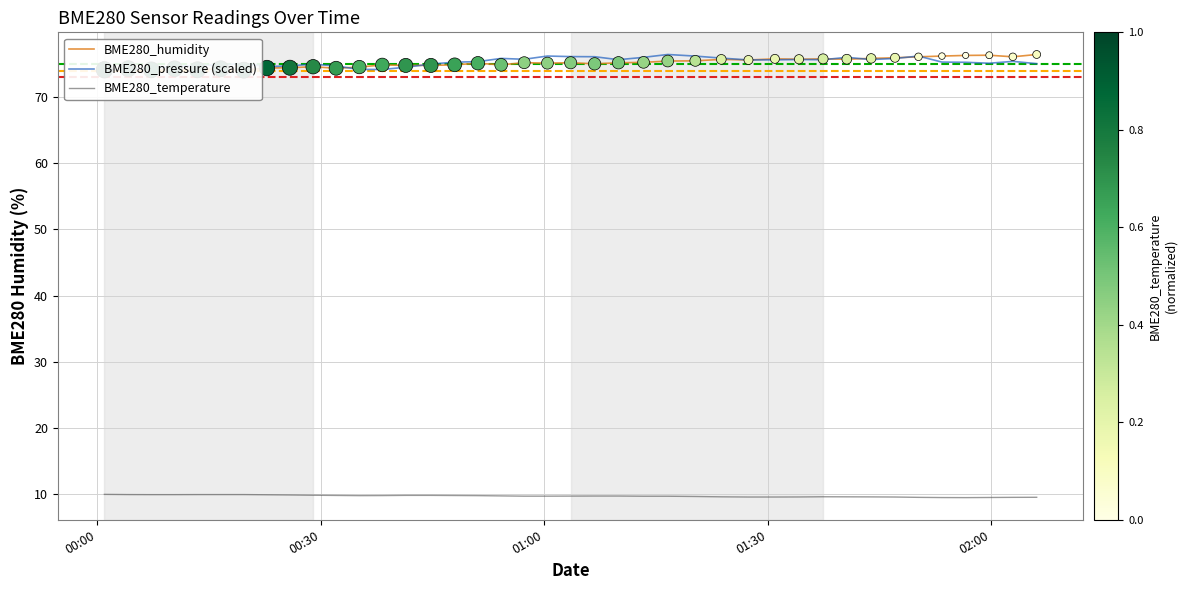

At how many categories does at least one series exceed 25?

40